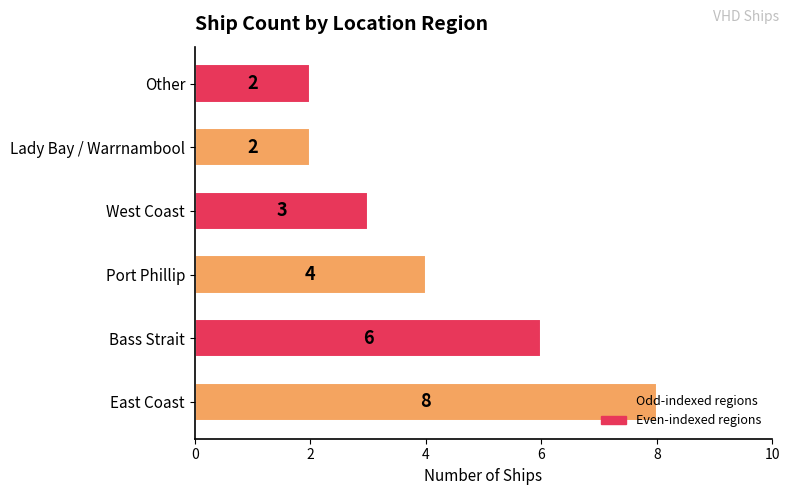

The chart shows a value of 3 at Port Phillip. True or false?

False